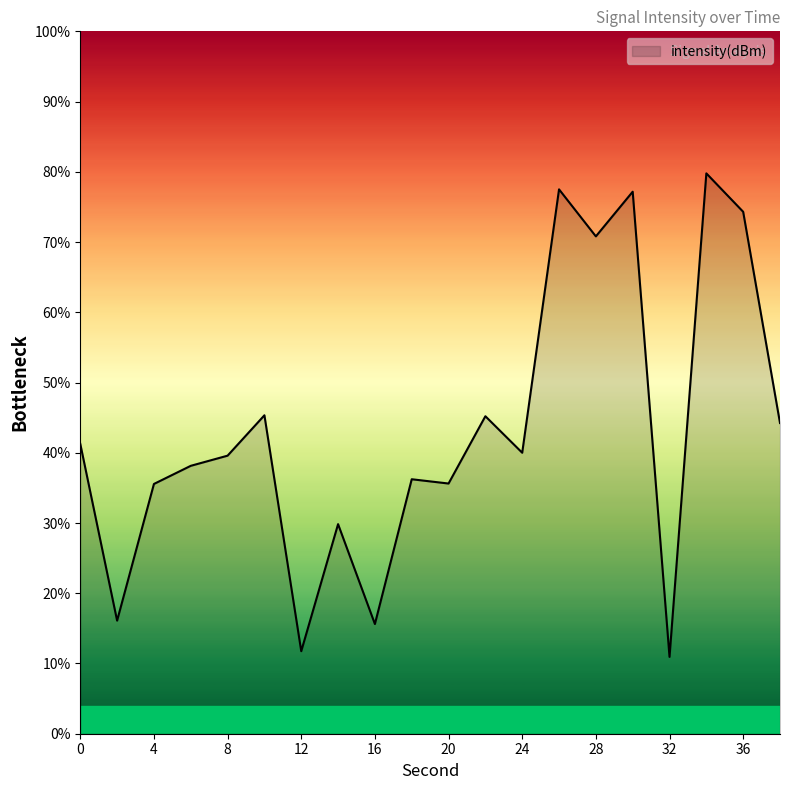

What is the maximum value shown in the chart?

79.8